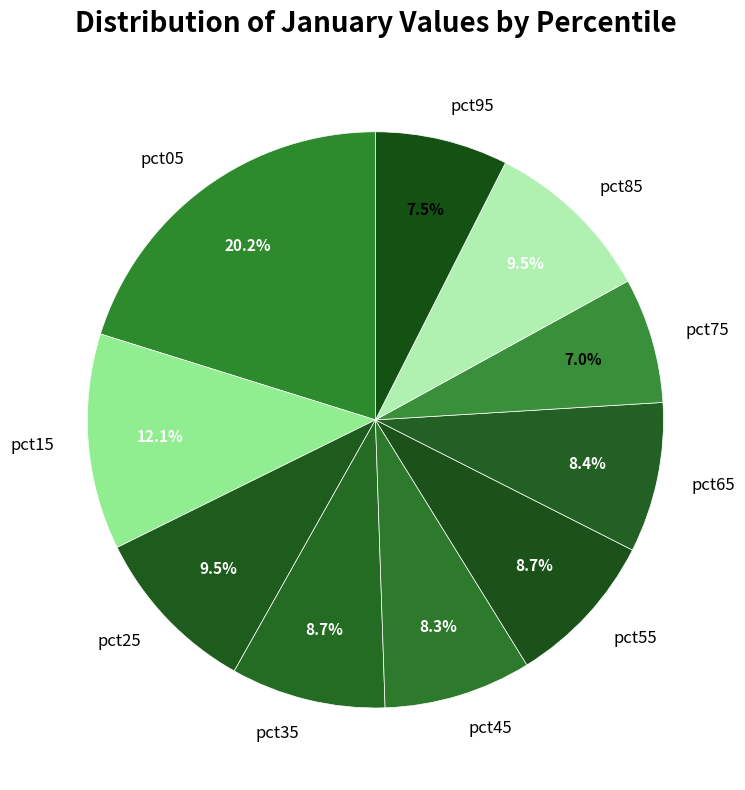

Between pct95 and pct25, which is larger?

pct25